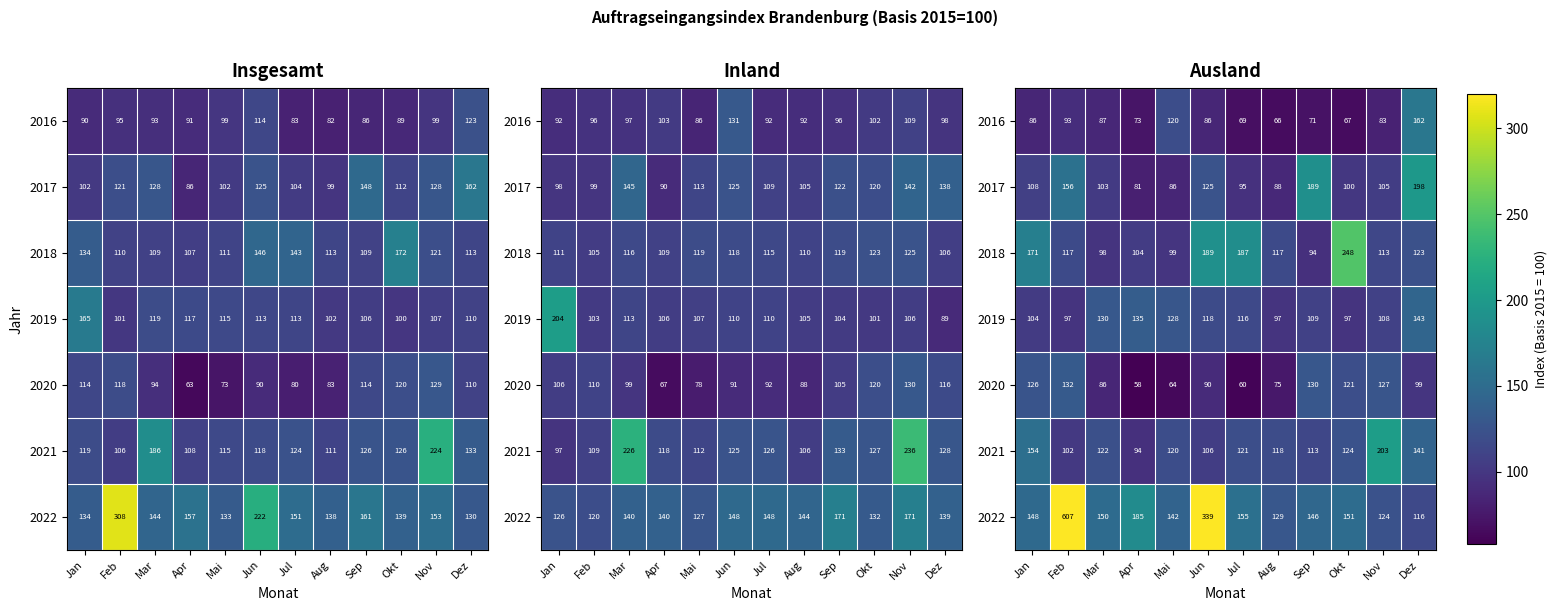

Rank the series by their maximum value, from lowest to highest.

2020, 2019, 2016, 2017, 2021, 2018, 2022